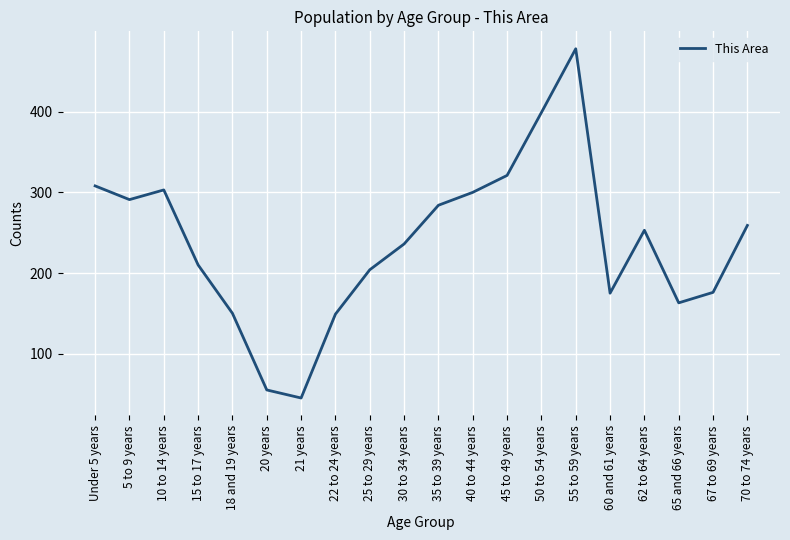

What is the maximum value shown in the chart?

478